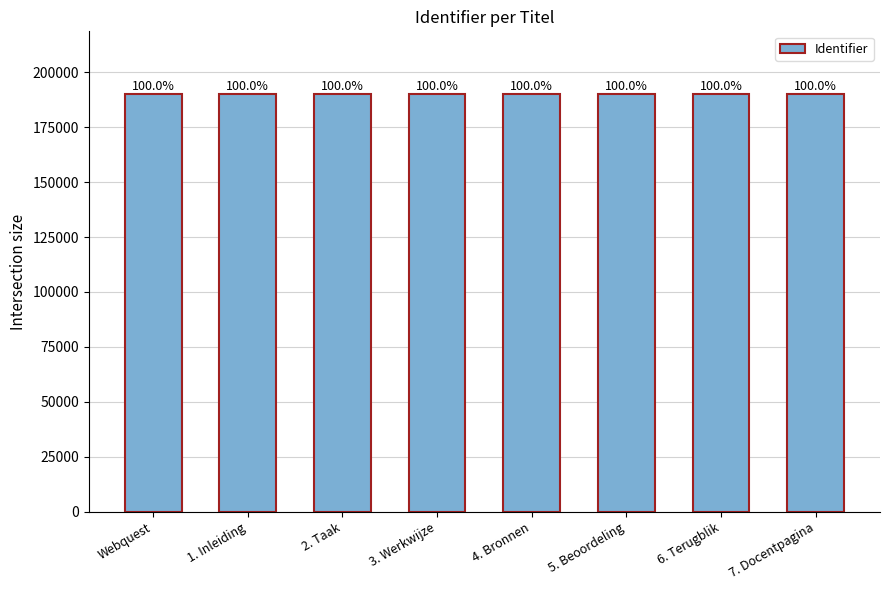

Reading left to right, what are all the values shown in this chart?

190072	190074	190075	190076	190077	190078	190079	190080